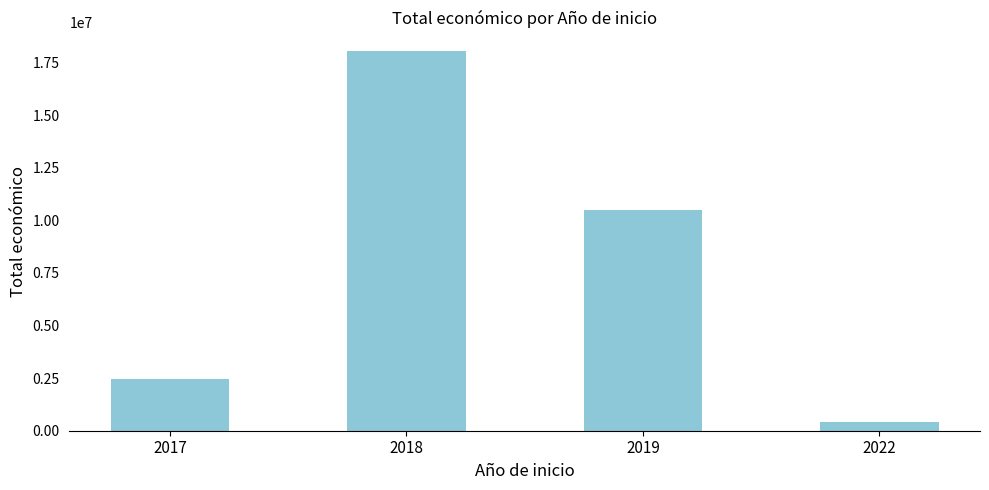

List the labels in order of value, largest first.

2018, 2019, 2017, 2022